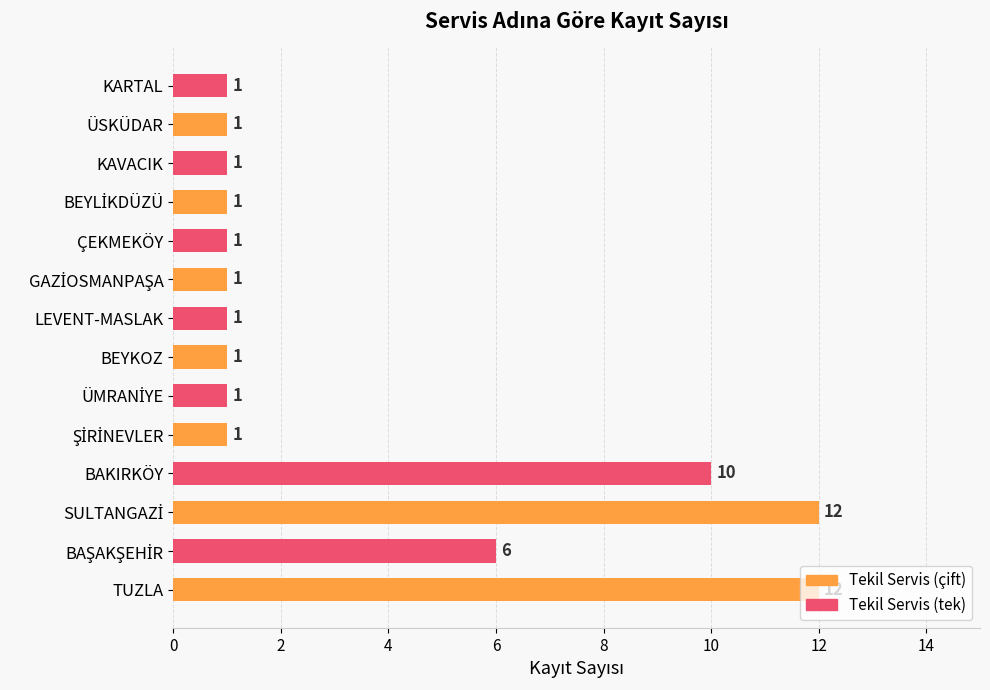

What is the minimum value shown in the chart?

1